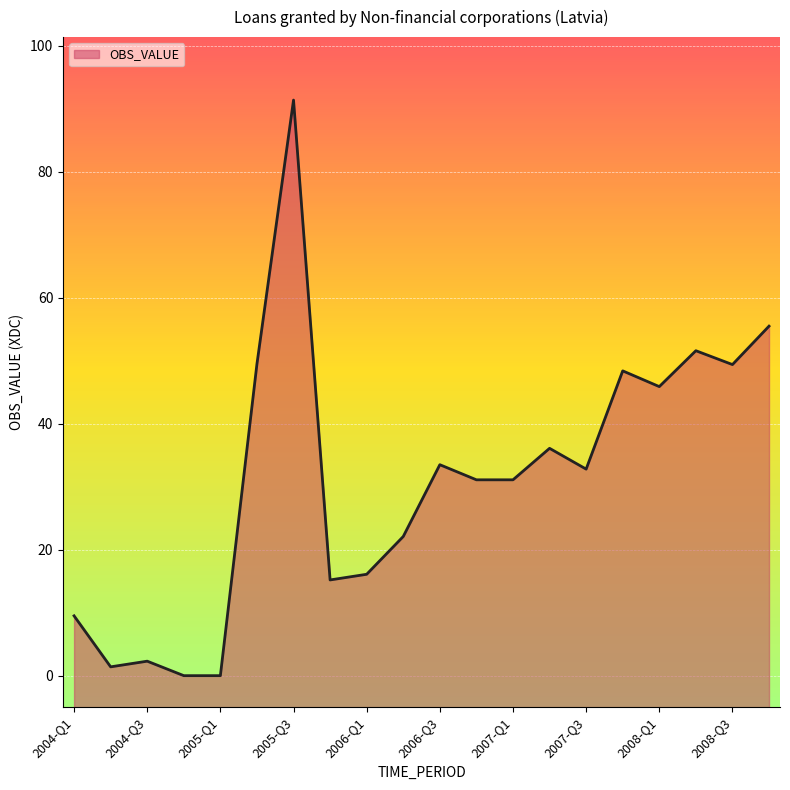

How many interior local peaks (higher than both neighbors) does the data have?

6